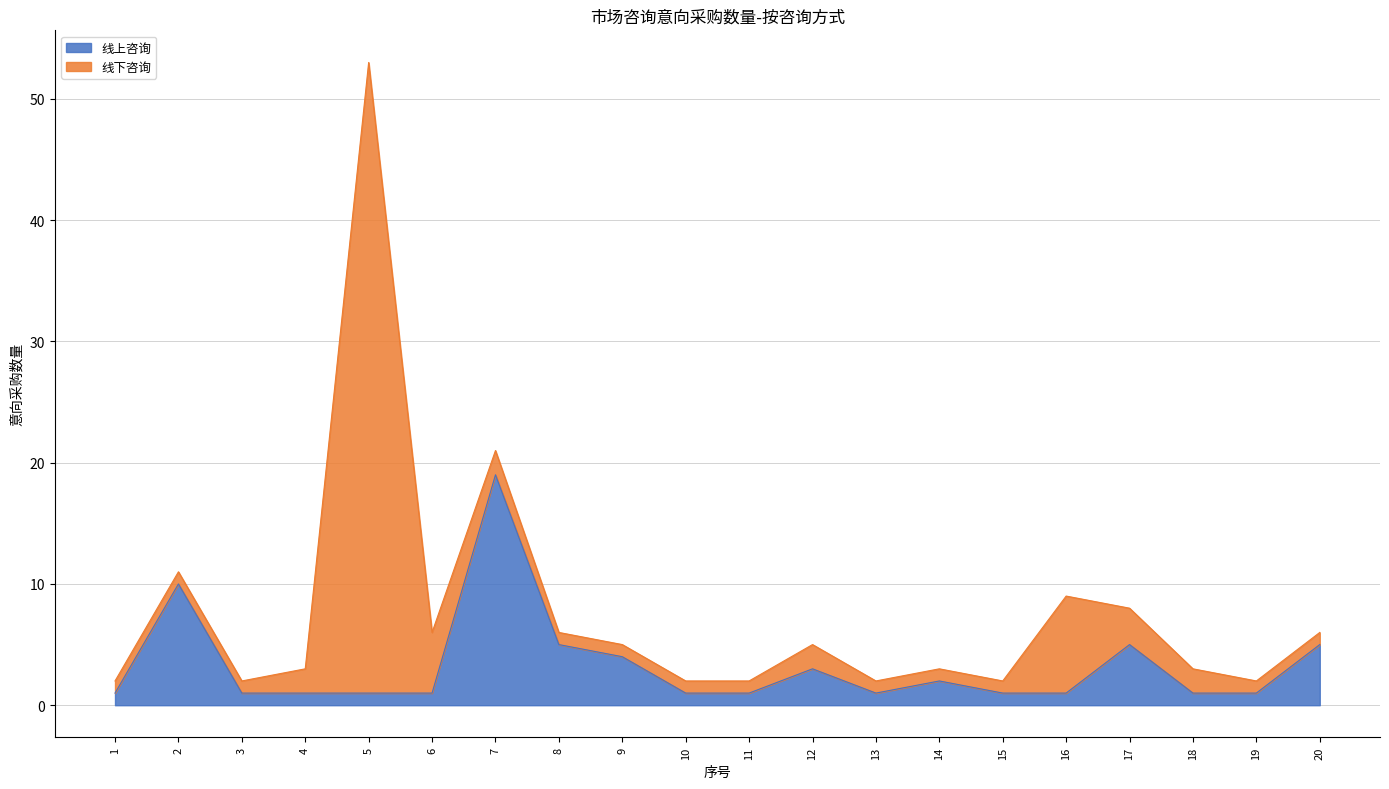

How many categories are shown in the chart?

20